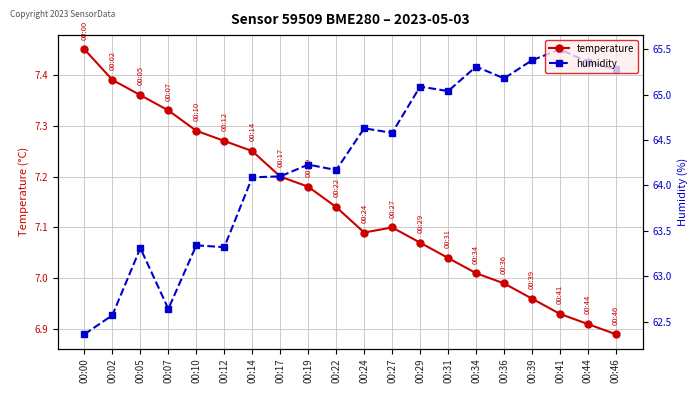

What is the difference between the humidity values at 00:36 and 00:19?

1.0